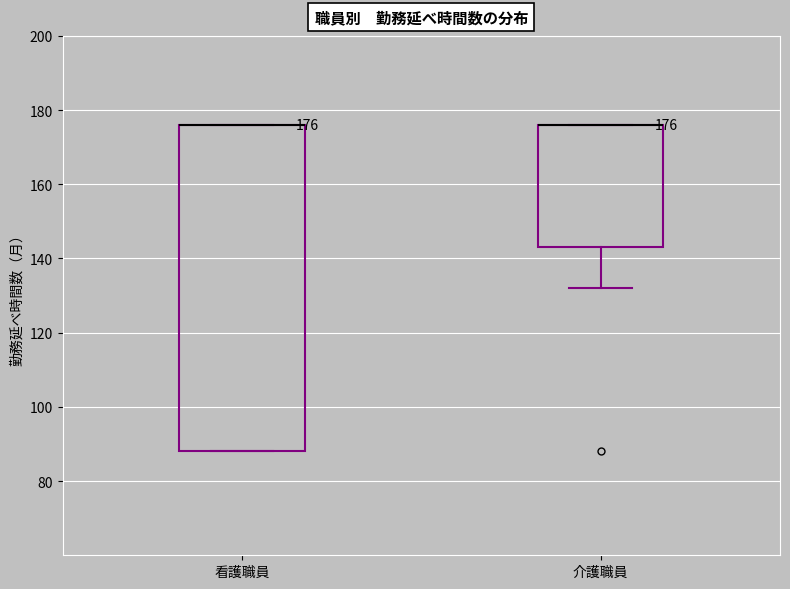

Which box is the tallest, from its lower edge to its upper edge?

看護職員